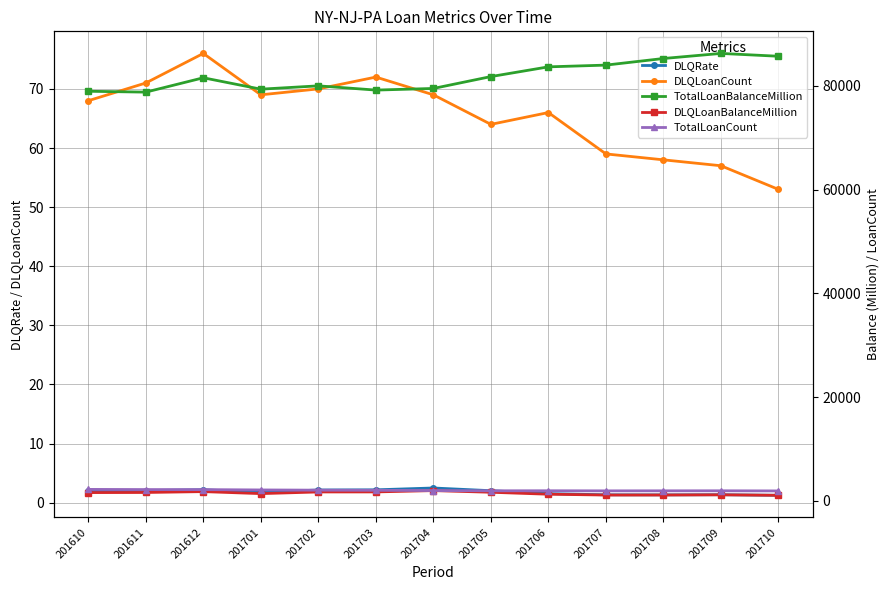

True or false: TotalLoanBalanceMillion and DLQRate intersect in this chart.

False